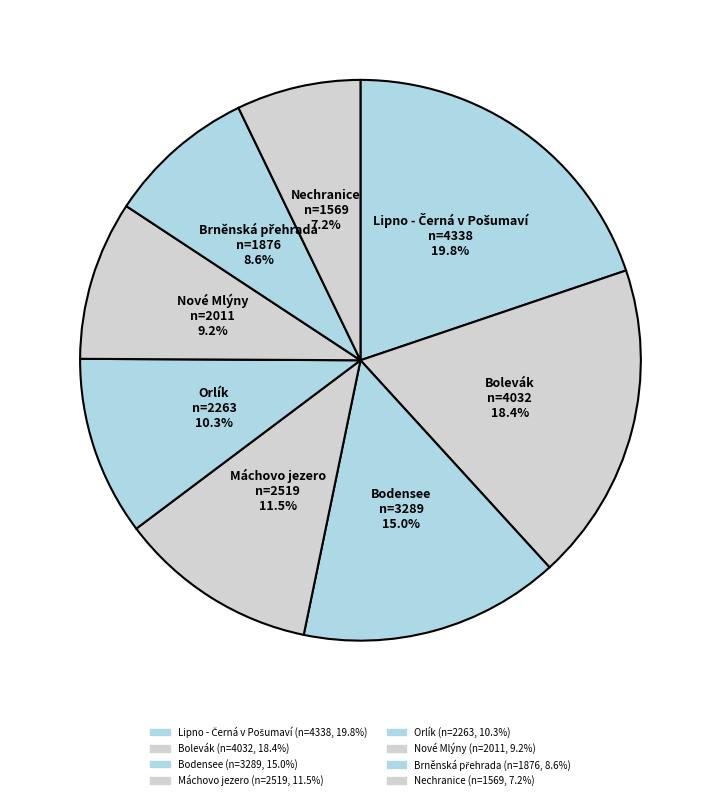

How many slices are in this pie chart?

8